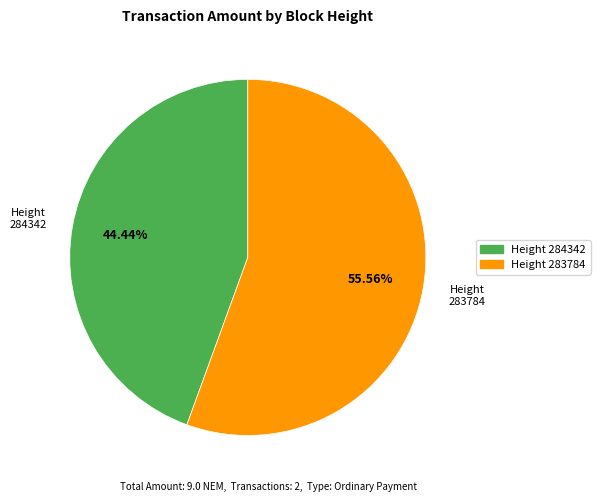

To the nearest percent, what is the difference between the largest and smallest slice percentages?

11%